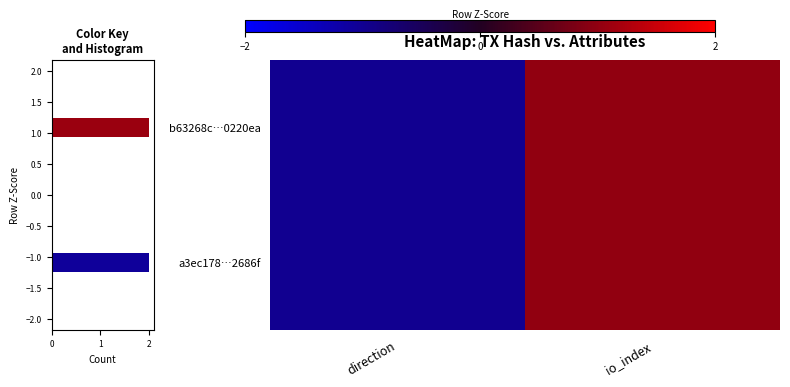

What is the minimum value for a3ec178…2686f?

-1